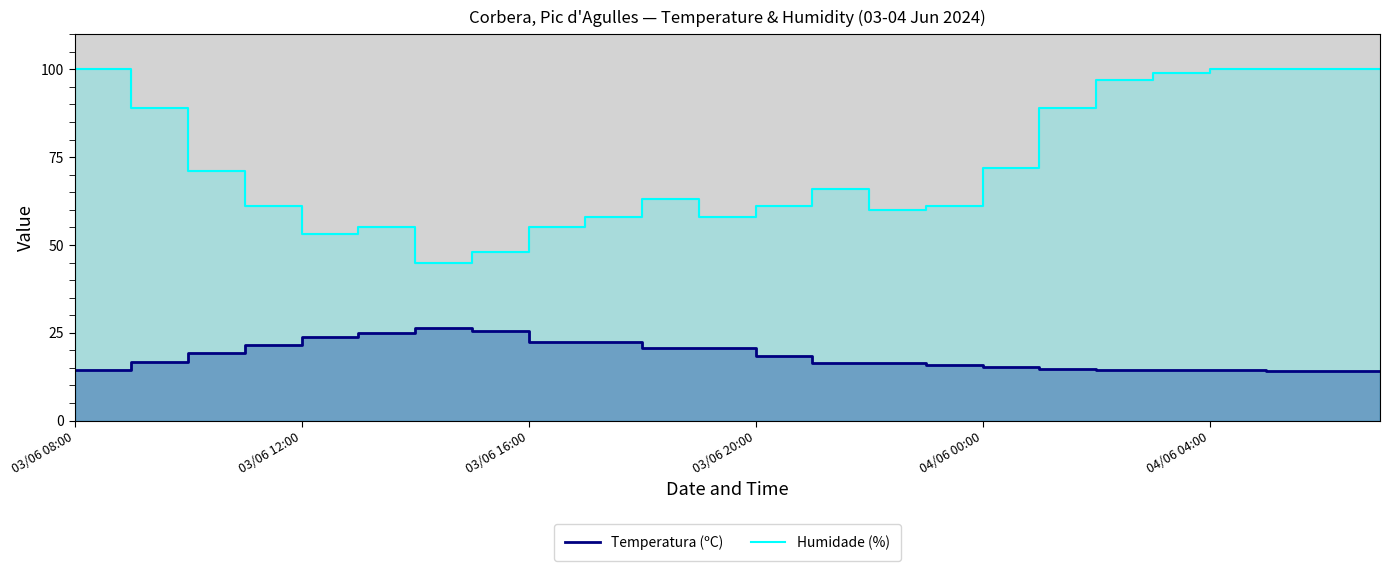

What are all the series names shown in the legend?

Temperatura (ºC), Humidade (%)